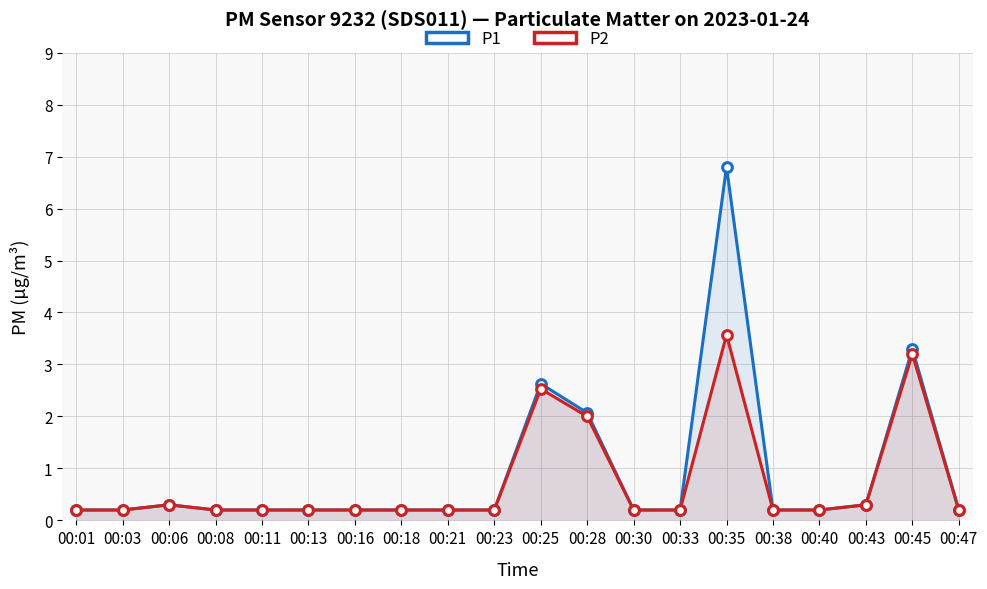

What value does the P2 series have at 00:40?

0.2